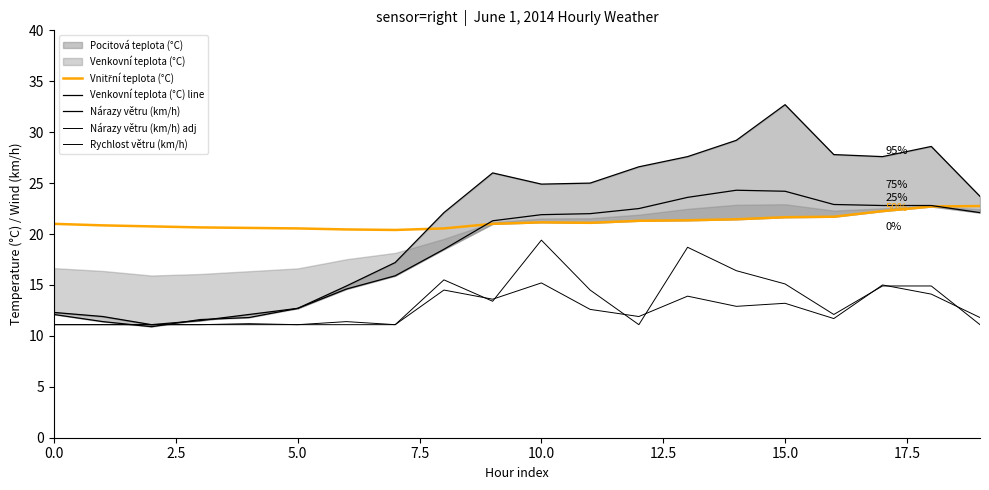

The Rychlost větru (km/h) series shows 18.1 at 15.0. True or false?

False